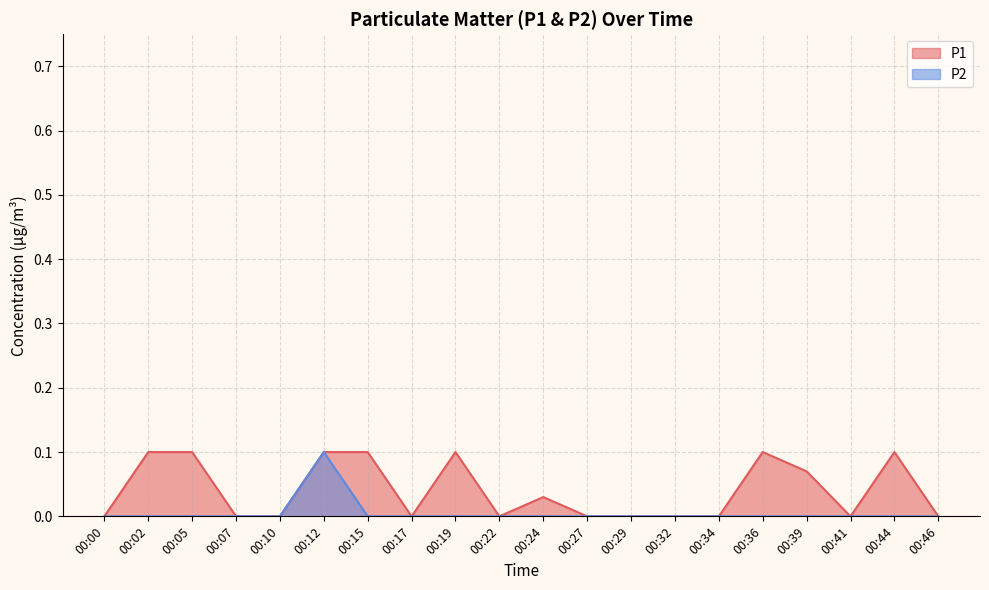

Is the value of P1 at 00:24 greater than the value of P2 at 00:02?

Yes